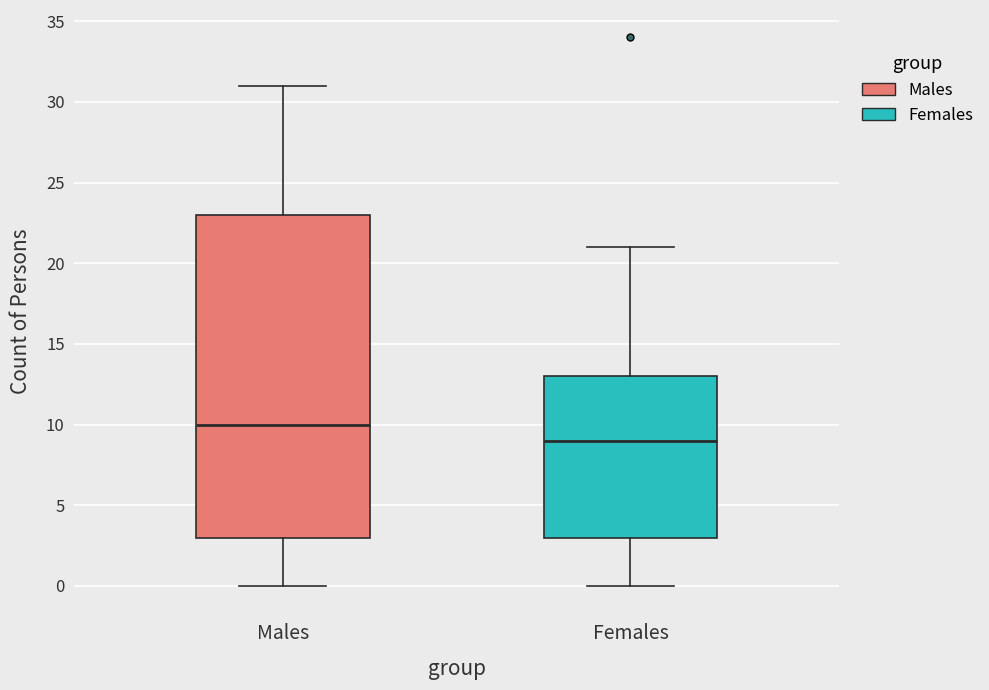

Reading left to right, transcribe this box plot: for each box, give where its median line is, the range the box spans, and where its two whiskers end, as read against the y-axis. The values are not printed on the chart, so give them approximately, as read against the axis.

Males: median 10, box 3 to 23, whiskers 0 to 31
Females: median 9, box 3 to 13, whiskers 0 to 21